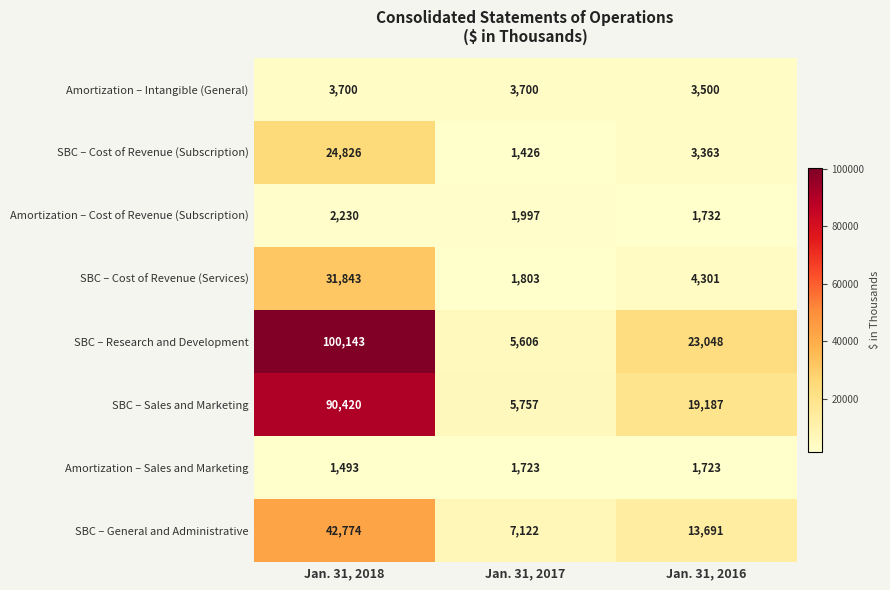

What is the smallest value displayed?

1426